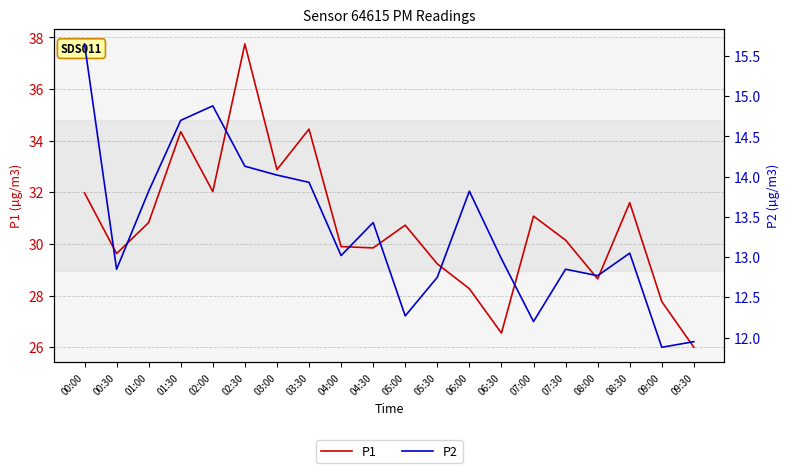

True or false: P1 and P2 intersect in this chart.

False